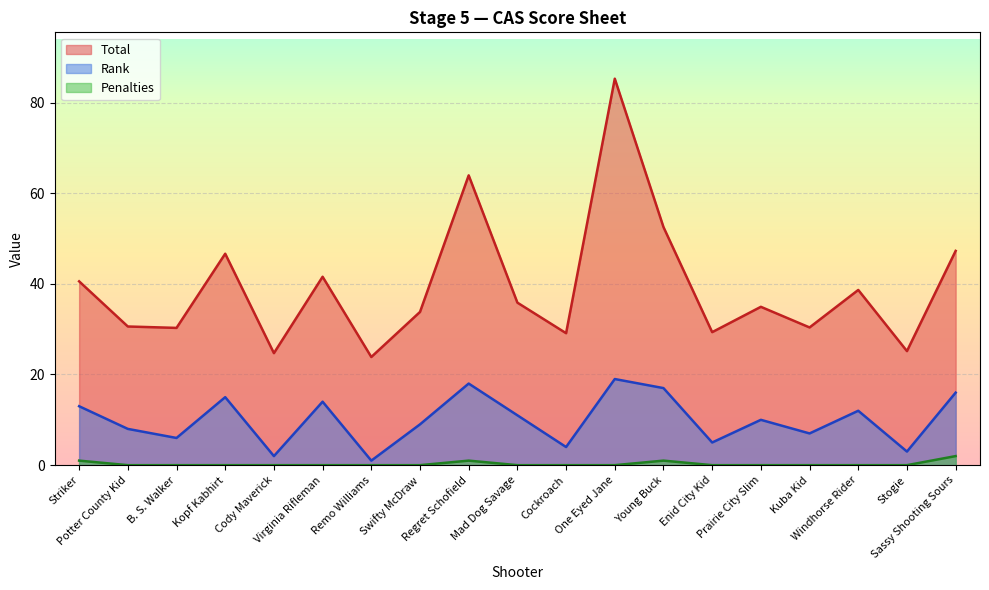

Reading left to right, extract all data points from this chart.

Total: 40.5	30.6	30.3	46.6	24.7	41.6	23.9	33.8	63.9	35.9	29.1	85.2	52.5	29.3	34.9	30.4	38.6	25.2	47.3
Rank: 13.0	8.0	6.0	15.0	2.0	14.0	1.0	9.0	18.0	11.0	4.0	19.0	17.0	5.0	10.0	7.0	12.0	3.0	16.0
Penalties: 1.0	0.0	0.0	0.0	0.0	0.0	0.0	0.0	1.0	0.0	0.0	0.0	1.0	0.0	0.0	0.0	0.0	0.0	2.0